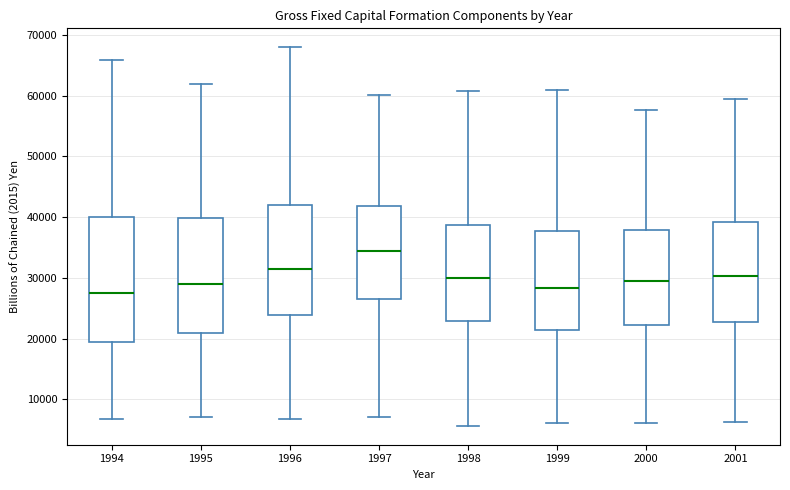

Reading left to right, read every box against the y-axis: the position of its median line, the range the box covers, and the ends of its whiskers. The values are not printed on the chart, so give them approximately, as read against the axis.

1994: median 27000, box 19000 to 40000, whiskers 7000 to 66000
1995: median 29000, box 21000 to 40000, whiskers 7000 to 62000
1996: median 31000, box 24000 to 42000, whiskers 7000 to 68000
1997: median 34000, box 27000 to 42000, whiskers 7000 to 60000
1998: median 30000, box 23000 to 39000, whiskers 6000 to 61000
1999: median 28000, box 21000 to 38000, whiskers 6000 to 61000
2000: median 29000, box 22000 to 38000, whiskers 6000 to 58000
2001: median 30000, box 23000 to 39000, whiskers 6000 to 59000